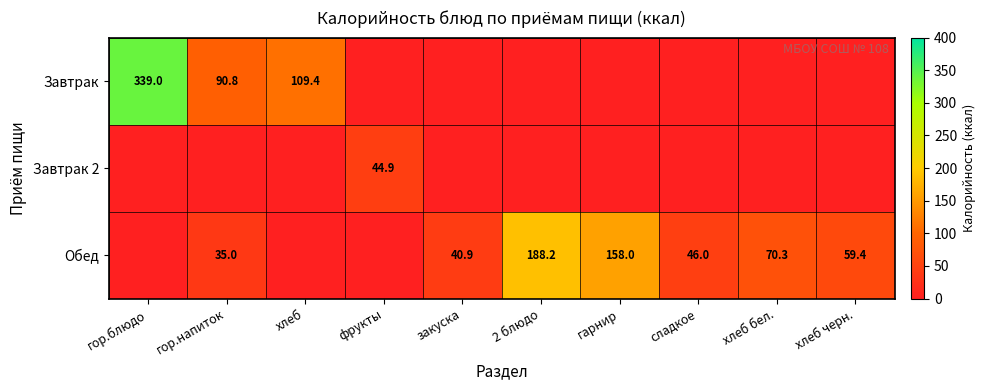

What is the maximum value shown in the chart?

339.0